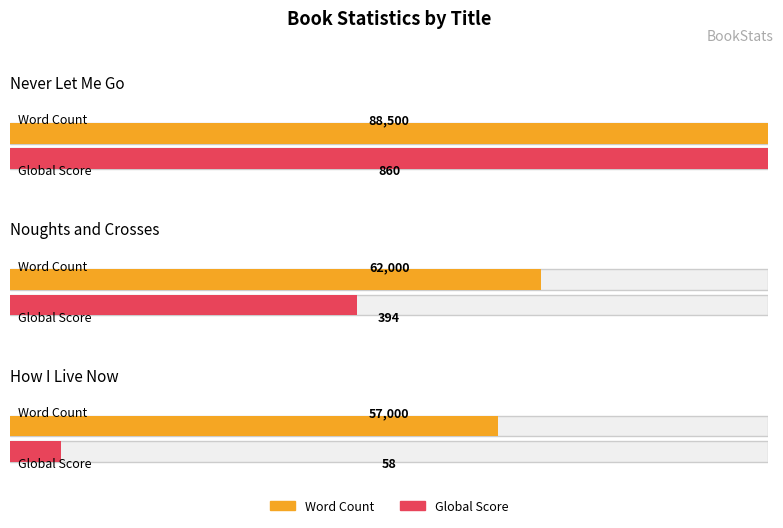

The value of Global Rank at How I Live Now is 9947. True or false?

False